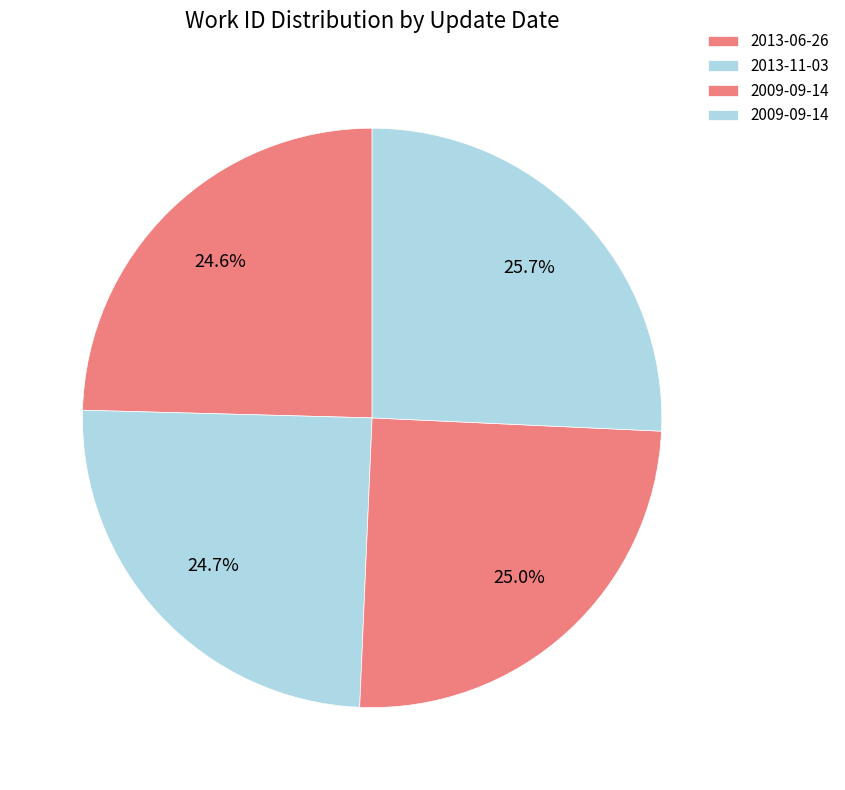

Count the number of slices in the pie.

4